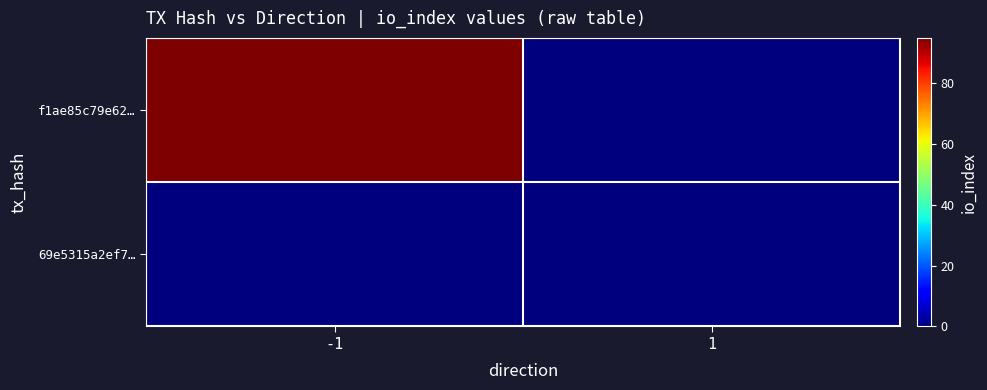

At how many categories does at least one series exceed 41?

1